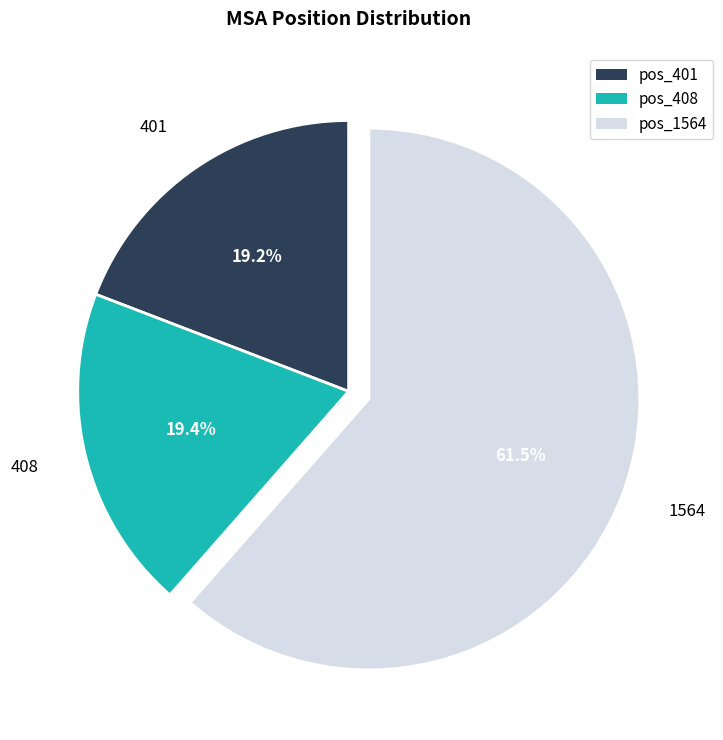

What is the majority slice?

pos_1564